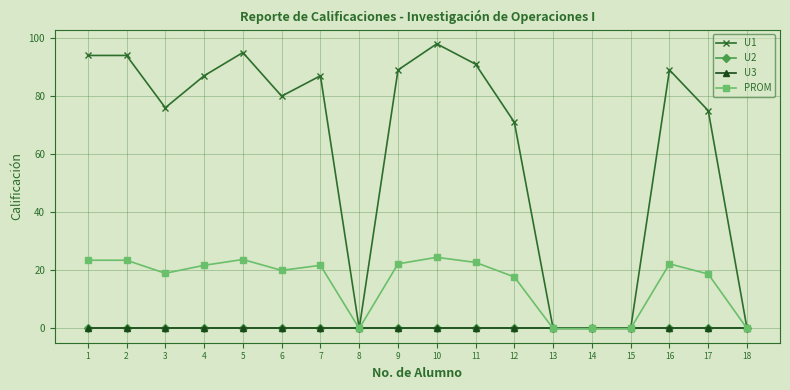

The U1 series shows 95.0 at 5. True or false?

True